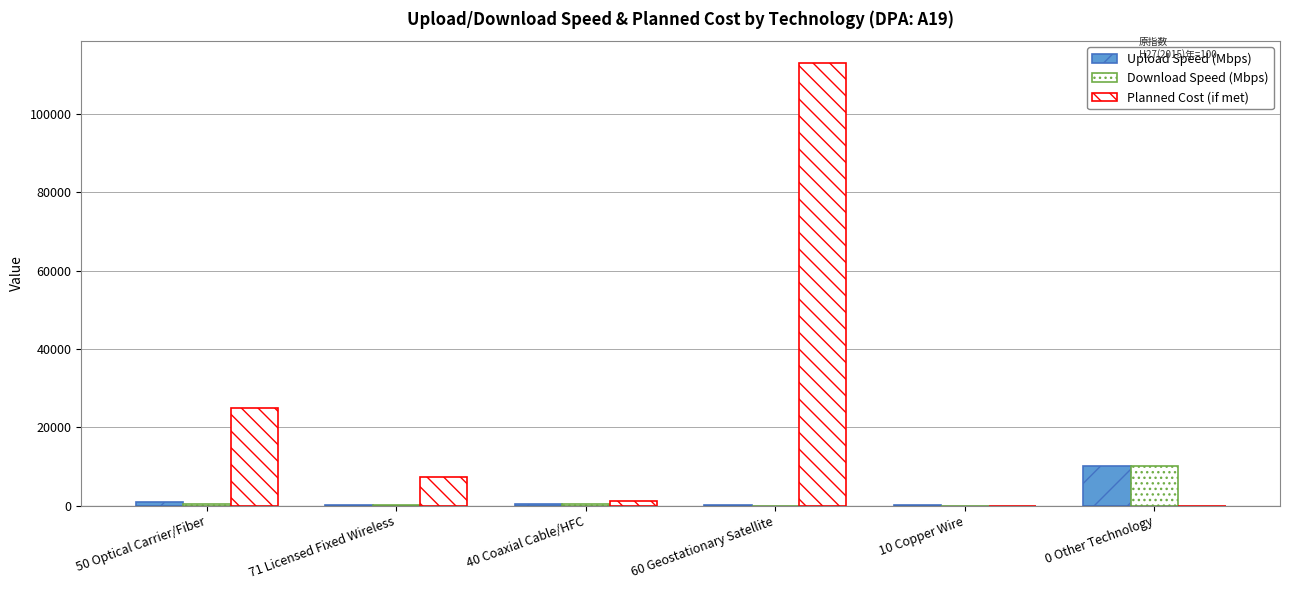

Is the value of Download Speed (Mbps) at 0 Other Technology greater than the value of Planned Cost (if met) at 71 Licensed Fixed Wireless?

Yes